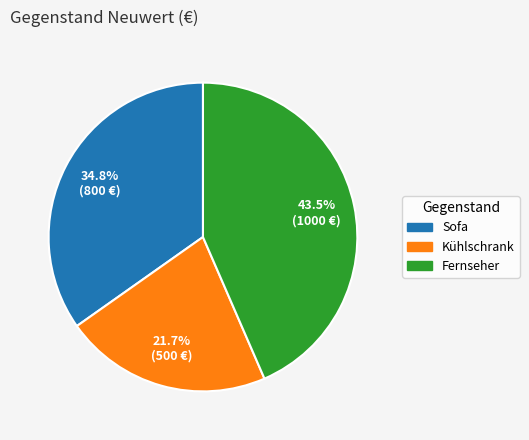

Is Sofa the majority of the pie?

No